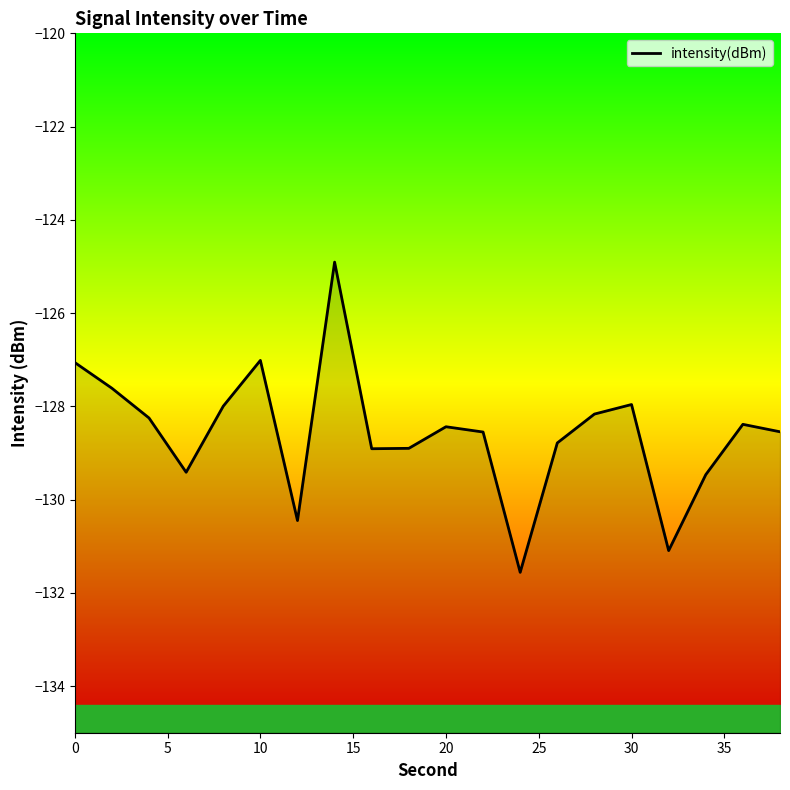

How many data points are less than -128?

14